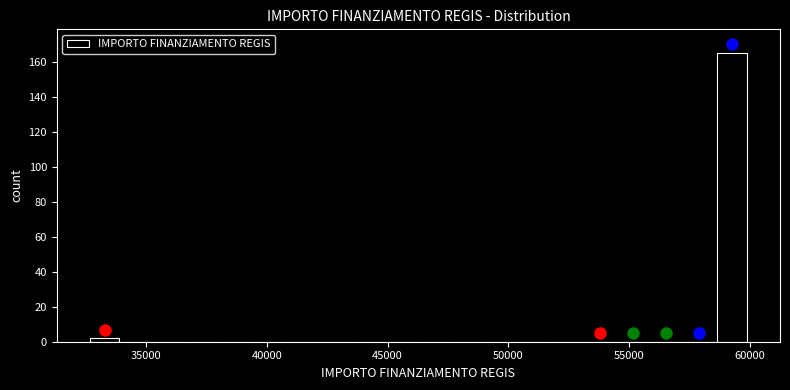

Around what value on the x-axis is the tallest bar? Give the approximate position of its centre, as read against the axis.

59500